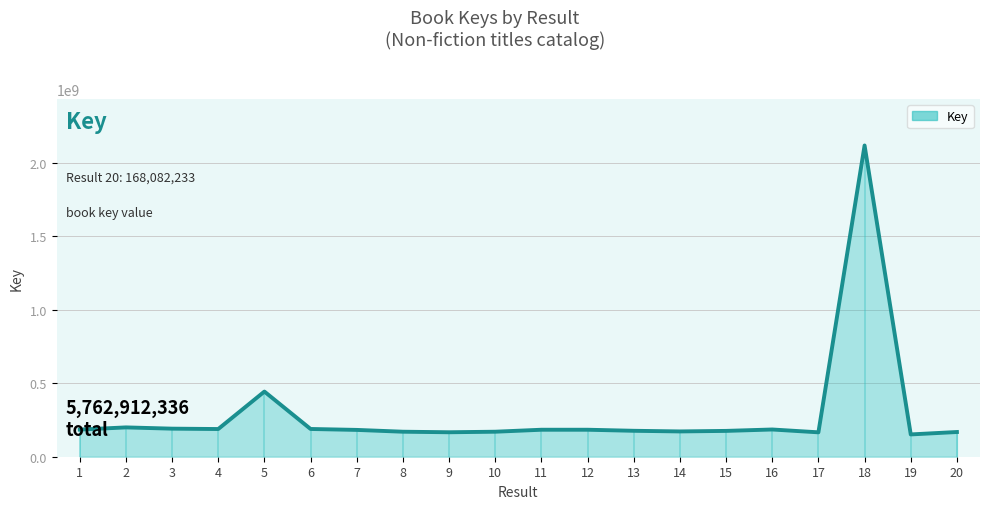

At which label does the data first exceed 183526195?

1